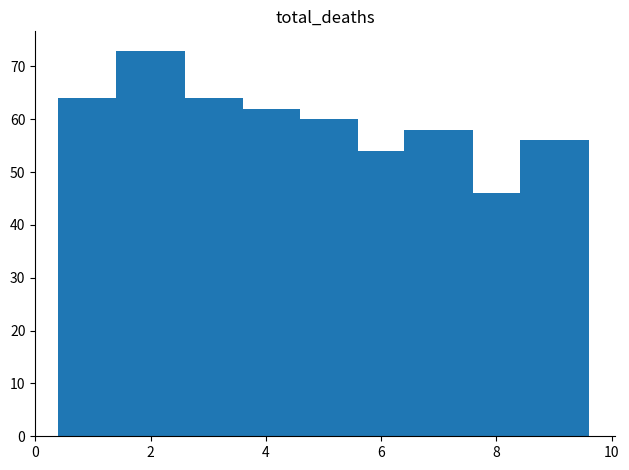

How many distinct data groups are displayed?

1